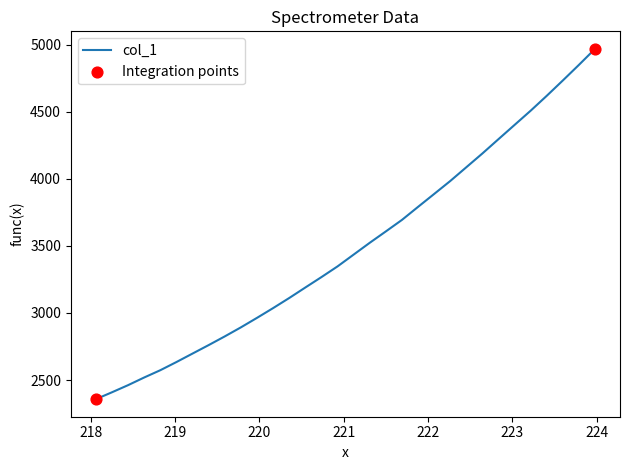

What is the minimum value shown in the chart?

2356.9